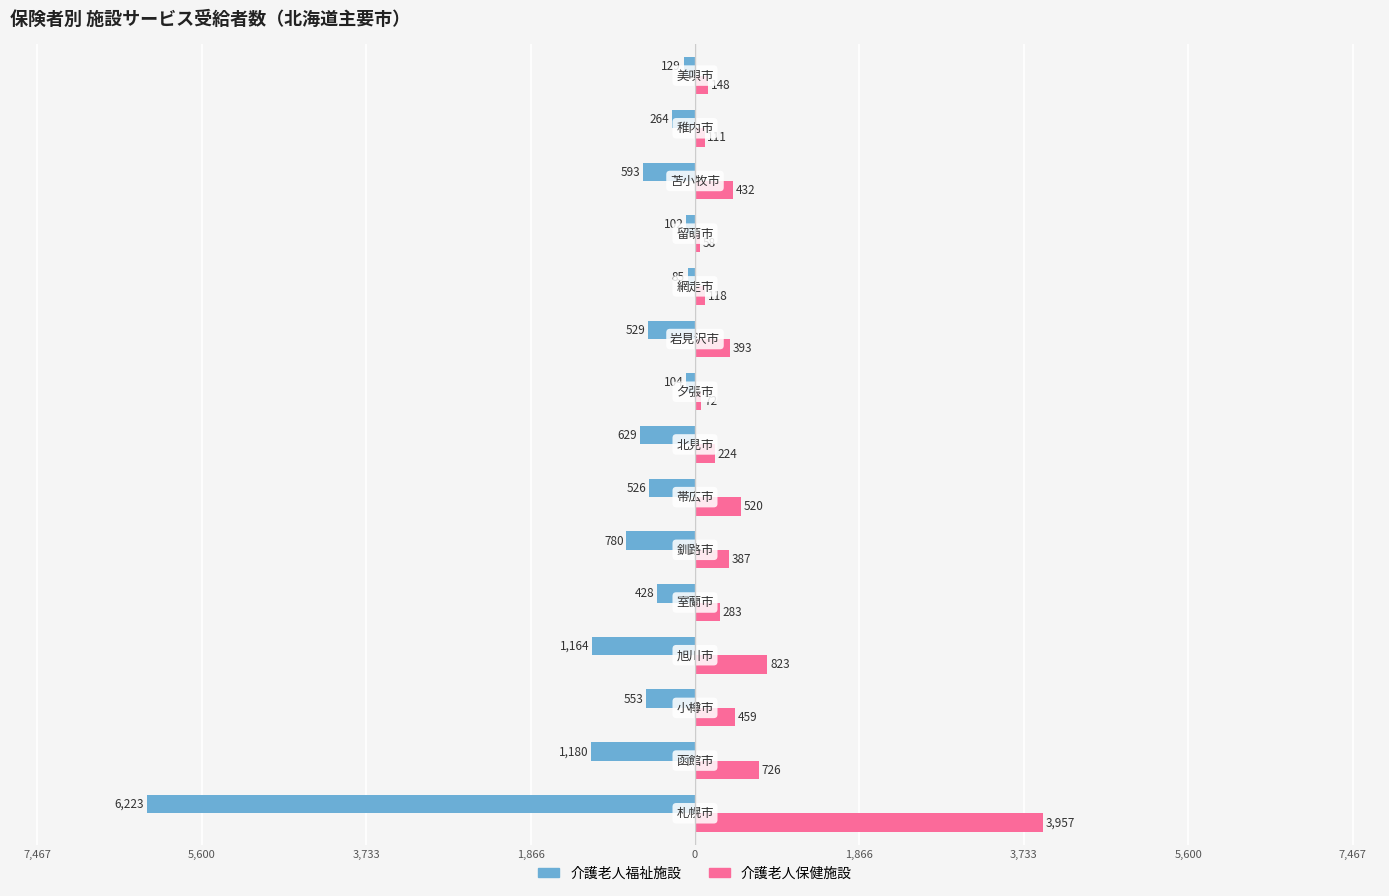

What are all the series names shown in the legend?

介護老人福祉施設, 介護老人保健施設